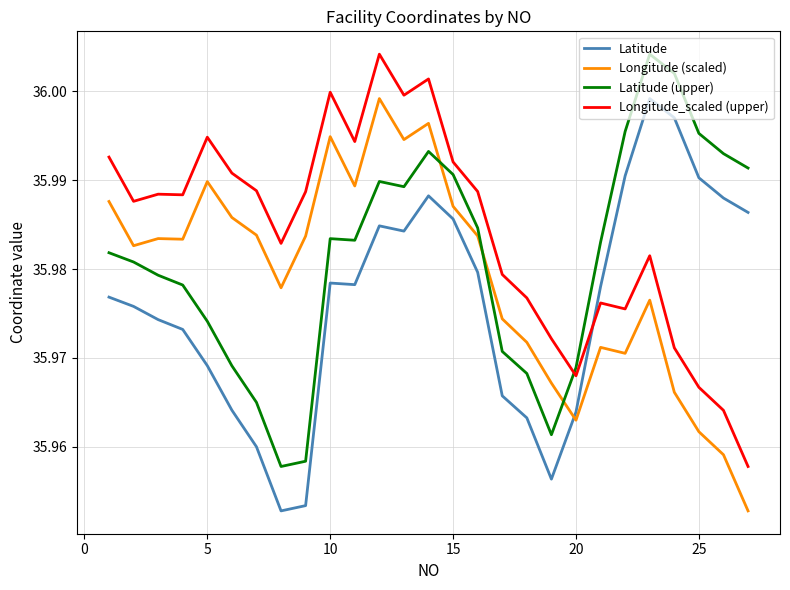

Rank the series by their average value, from lowest to highest.

Latitude, Longitude (scaled), Latitude (upper), Longitude_scaled (upper)